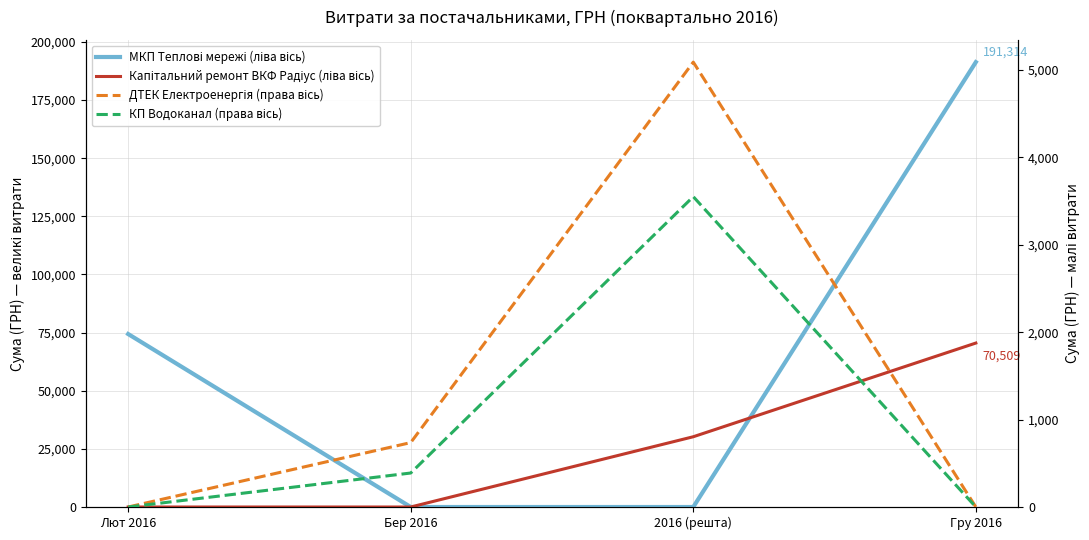

List the series in order of their peak value, highest first.

МКП Теплові мережі (ліва вісь), Капітальний ремонт ВКФ Радіус (ліва вісь), ДТЕК Електроенергія (права вісь), КП Водоканал (права вісь)